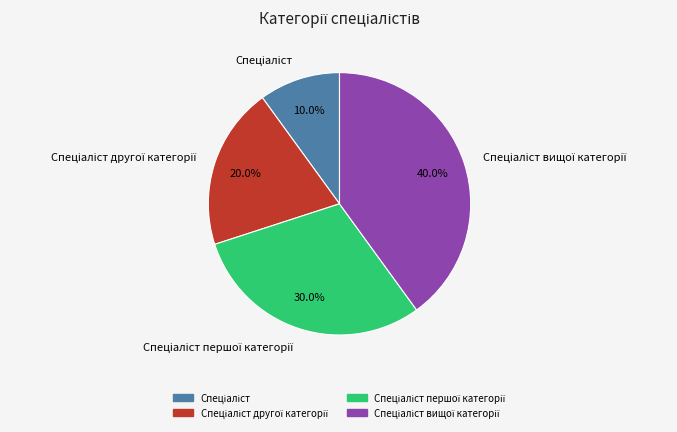

Is there a majority slice in this chart?

No